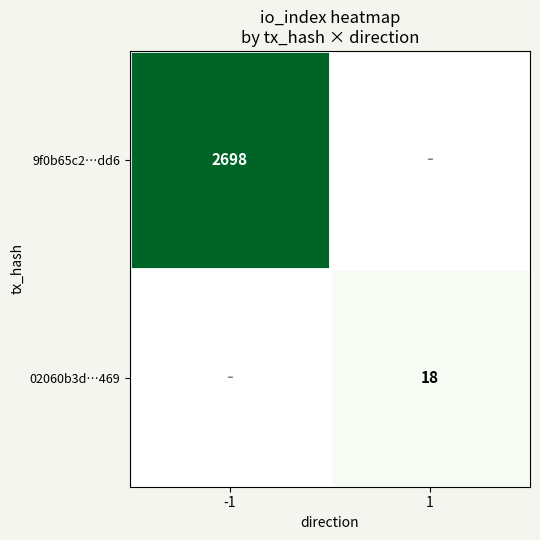

How many categories are shown in the chart?

2